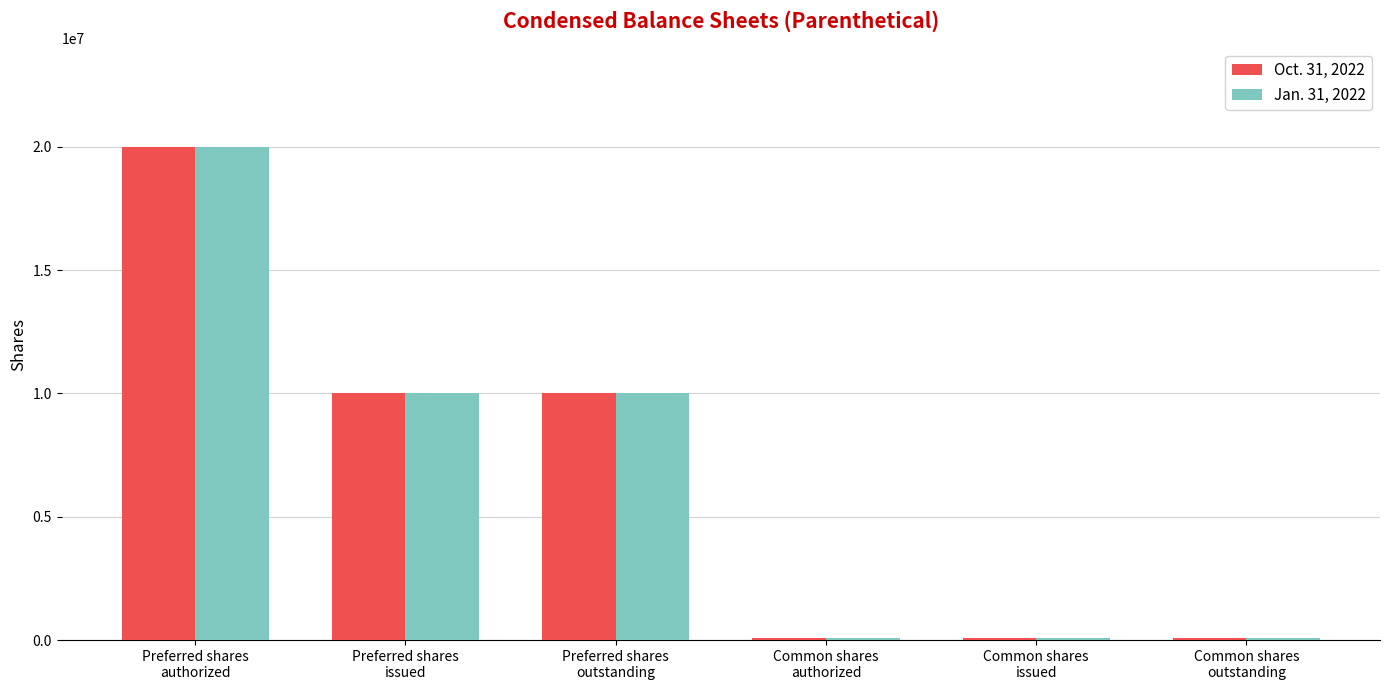

Is the value of Jan. 31, 2022 at Preferred shares
authorized greater than the value of Oct. 31, 2022 at Preferred shares
outstanding?

Yes